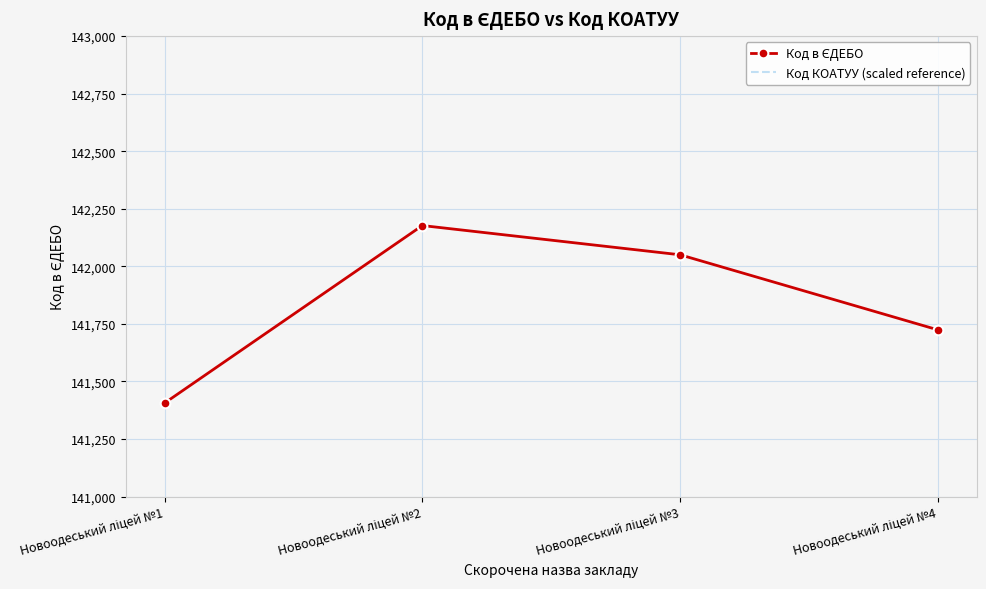

Rank the series by their maximum value, from lowest to highest.

Код в ЄДЕБО, Код КОАТУУ (scaled reference)